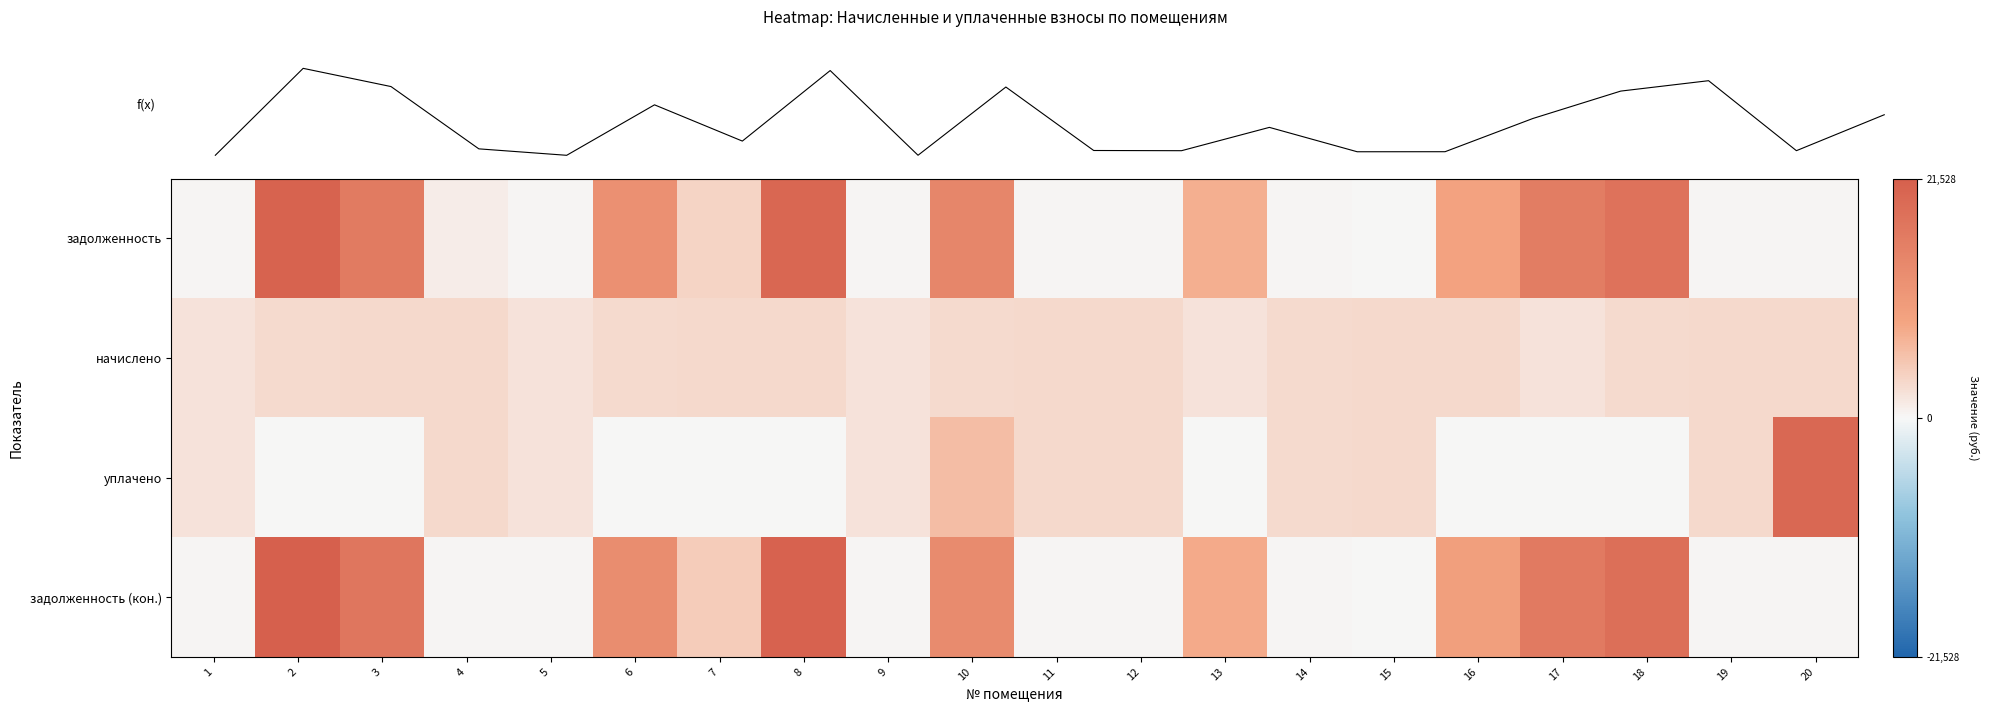

At 3, list the series in order from smallest to largest.

уплачено, начислено, задолженность, задолженность (кон.)